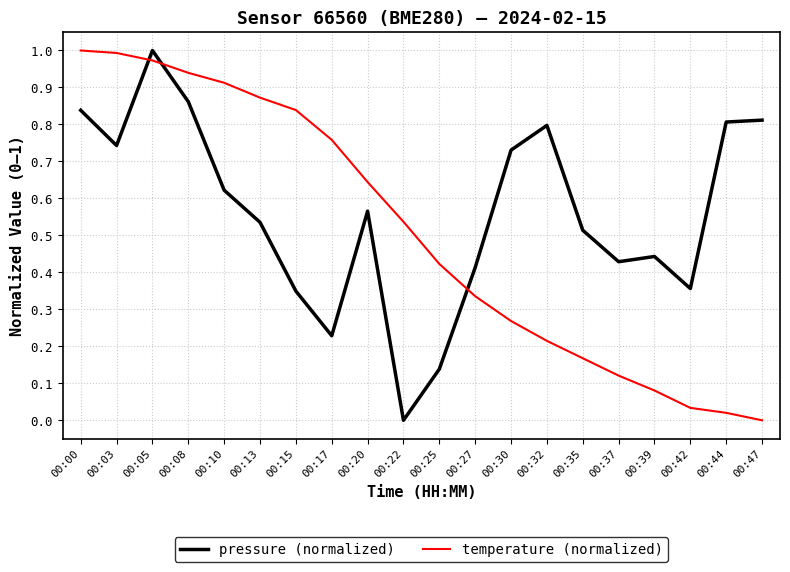

Where do temperature (normalized) and pressure (normalized) first cross each other?

00:03 and 00:05